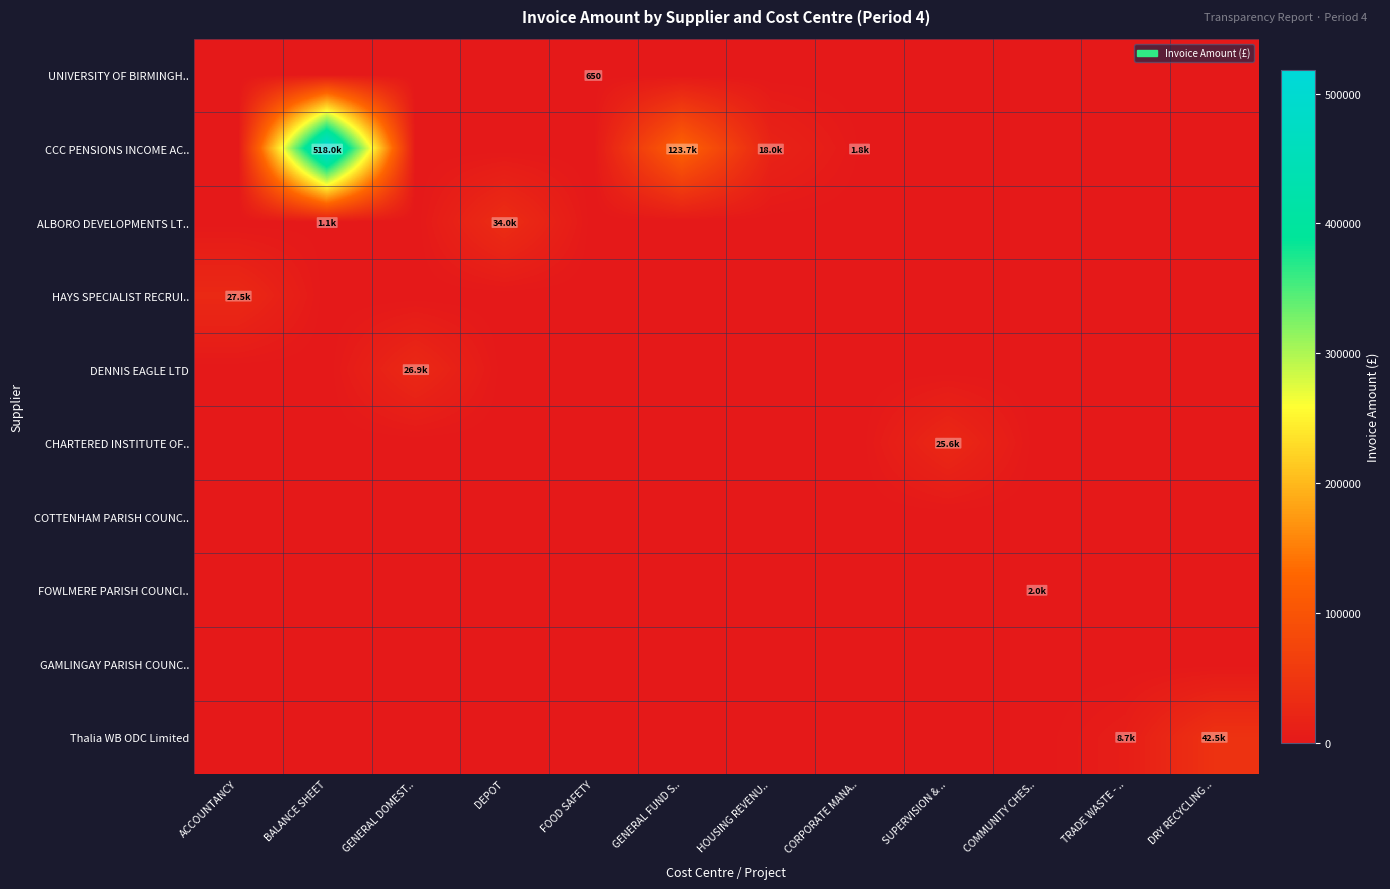

List the series in order of their peak value, lowest first.

COTTENHAM PARISH COUNC.., GAMLINGAY PARISH COUNC.., UNIVERSITY OF BIRMINGH.., FOWLMERE PARISH COUNCI.., CHARTERED INSTITUTE OF.., DENNIS EAGLE LTD, HAYS SPECIALIST RECRUI.., ALBORO DEVELOPMENTS LT.., Thalia WB ODC Limited, CCC PENSIONS INCOME AC..